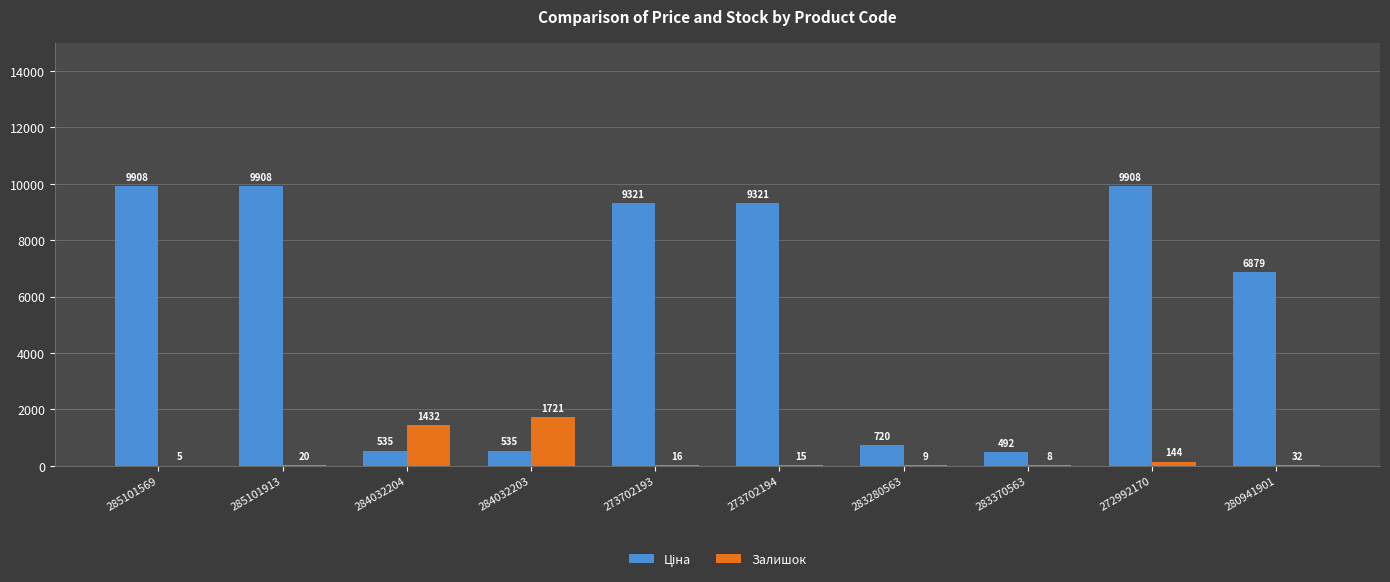

At which category is the sum across all series the highest?

272992170